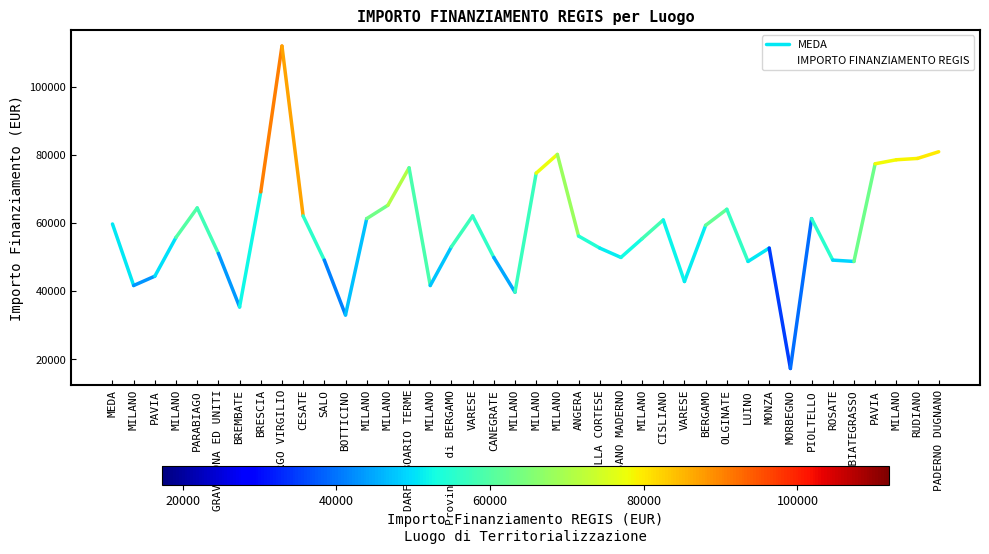

Reading left to right, extract all data points from this chart.

MEDA=59706.2	MILANO=41637.2	PAVIA=44386.8	MILANO=55778.1	PARABIAGO=64419.8	GRAVEDONA ED UNITI=51064.5	BREMBATE=35352.3	BRESCIA=69133.5	BORGO VIRGILIO=111949.1	CESATE=62063.0	SALO=49100.5	BOTTICINO=32995.5	MILANO=61277.4	MILANO=65205.4	DARFO BOARIO TERME=76203.9	MILANO=41637.2	Provincia di BERGAMO=53028.5	VARESE=62063.0	CANEGRATE=49886.1	MILANO=39673.2	MILANO=74632.7	MILANO=80132.0	ANGERA=56170.9	VILLA CORTESE=52635.7	CESANO MADERNO=49886.1	MILANO=55385.3	CISLIANO=60884.6	VARESE=42815.6	BERGAMO=59313.4	OLGINATE=64027.0	LUINO=48707.7	MONZA=52635.7	MORBEGNO=17283.4	PIOLTELLO=61277.4	ROSATE=49100.5	ABBIATEGRASSO=48707.7	PAVIA=77382.4	MILANO=78560.8	RUDIANO=78953.6	PADERNO DUGNANO=80917.6